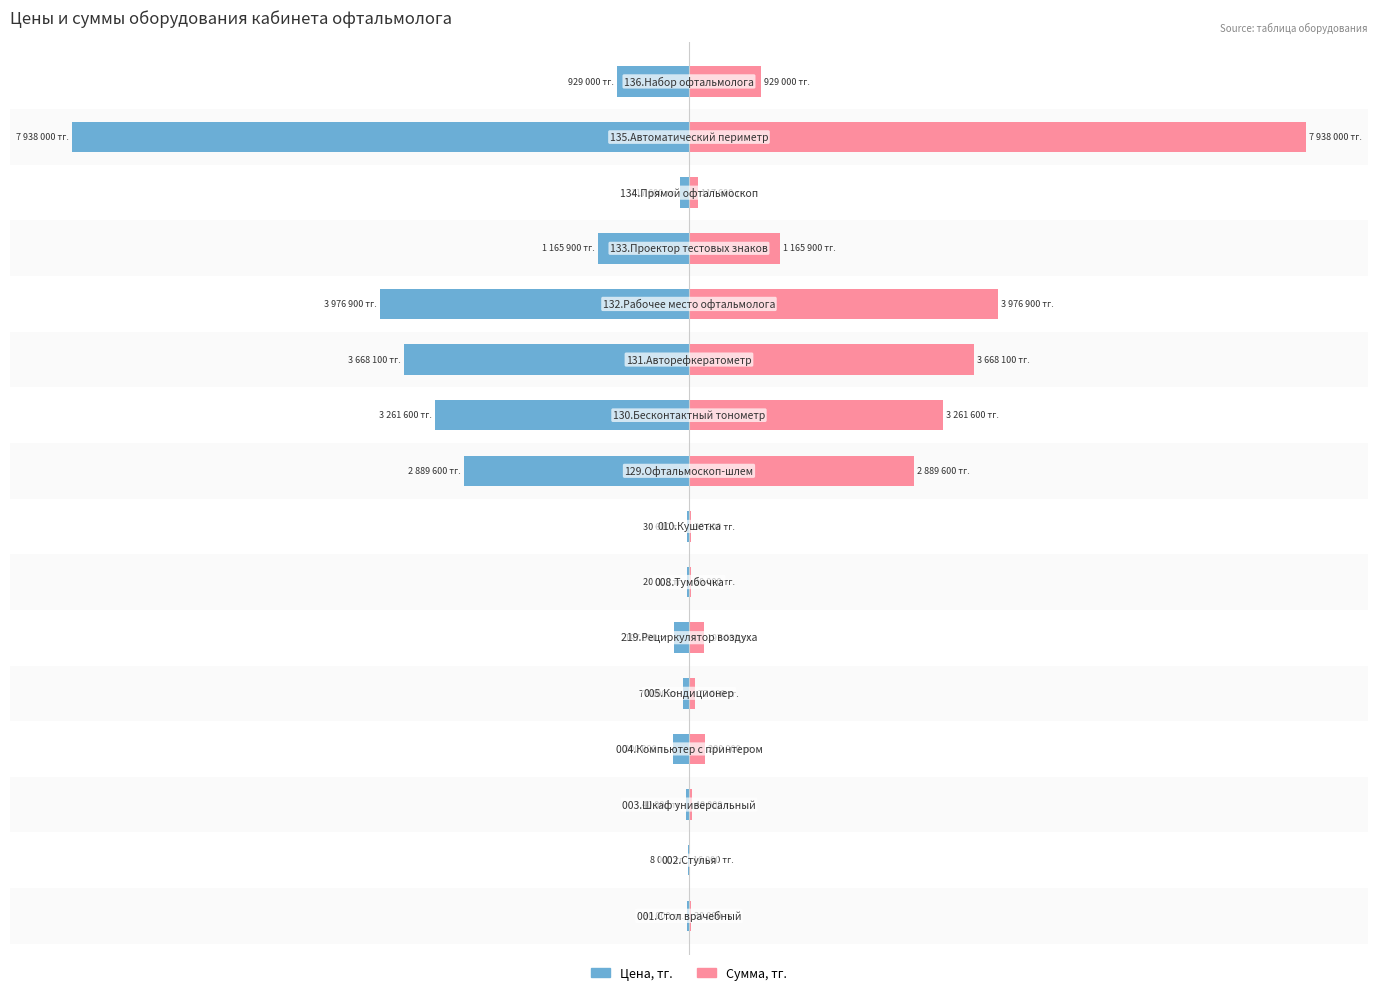

Rank the series by their average value, from lowest to highest.

Цена, тг., Сумма, тг.